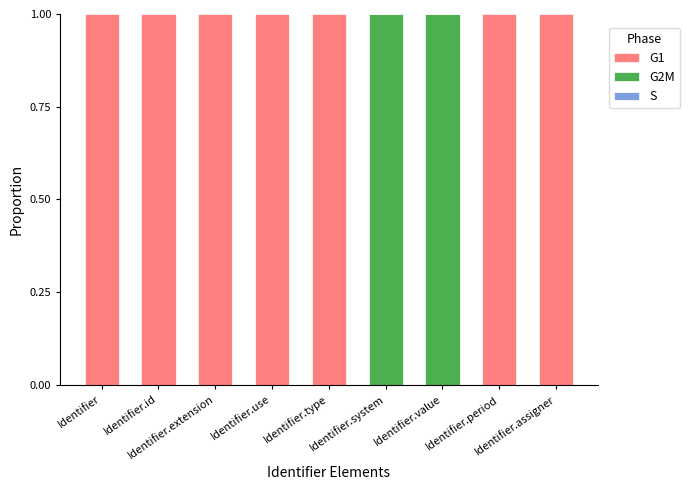

Does the chart contain stacked bars?

Yes